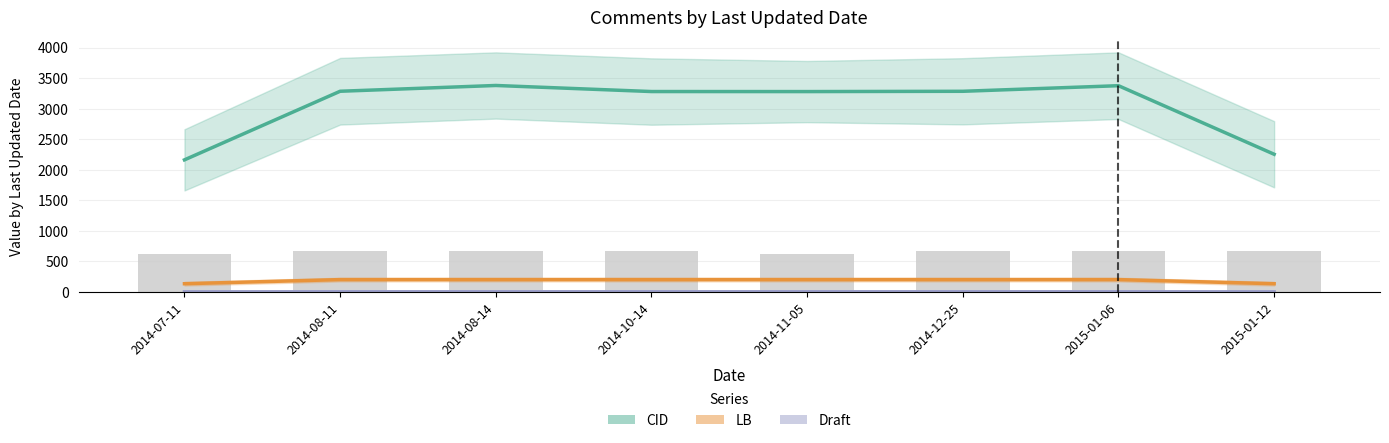

Rank the categories by Draft value from lowest to highest.

2014-07-11, 2015-01-12, 2014-08-11, 2014-08-14, 2014-10-14, 2014-11-05, 2014-12-25, 2015-01-06